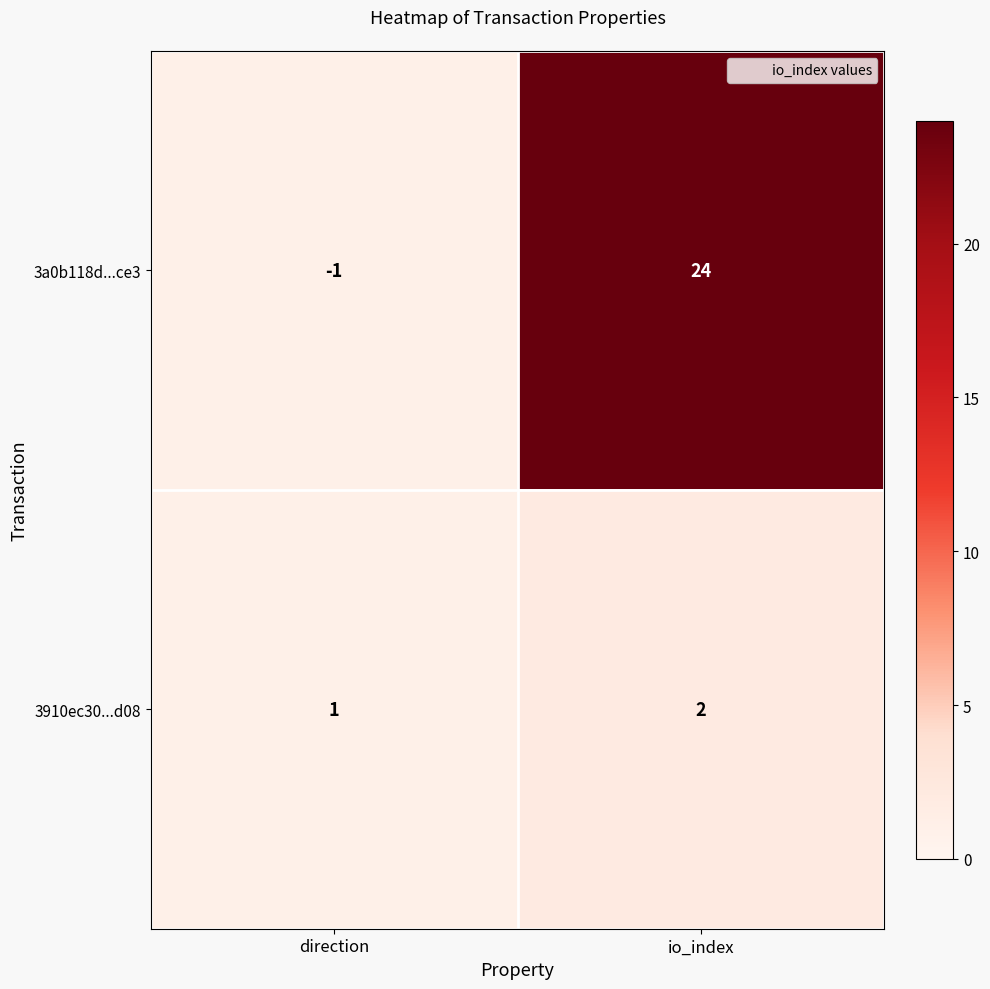

At which label is 3a0b118d...ce3 closest to 11?

direction